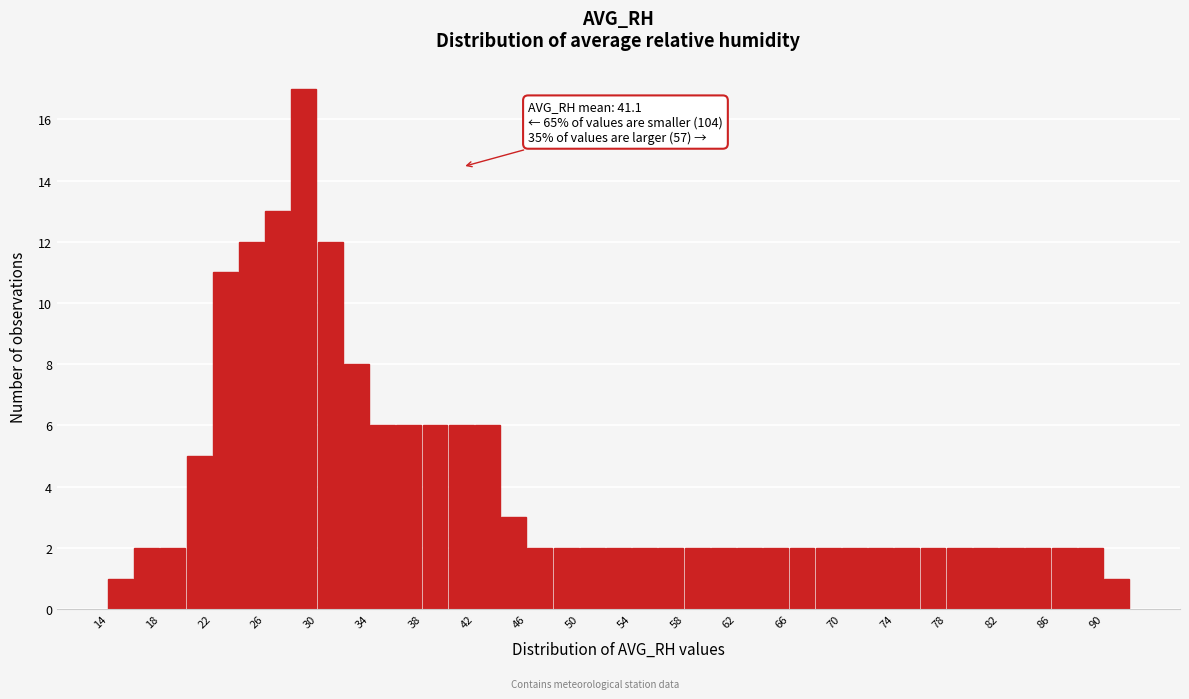

Which range on the x-axis has the tallest bar?

28 to 30